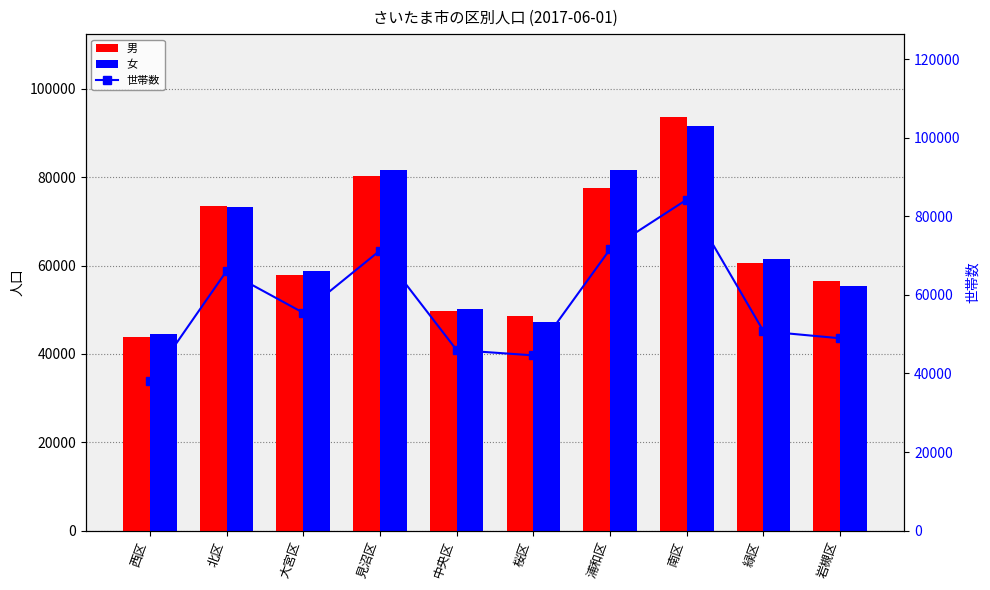

Reading left to right, what are all the values shown in this chart?

男: 43761	73401	57950	80347	49726	48691	77553	93658	60530	56472
女: 44520	73326	58710	81589	50081	47276	81738	91682	61580	55422
世帯数: 37978	66083	55460	71303	45974	44612	71647	84272	50774	48962